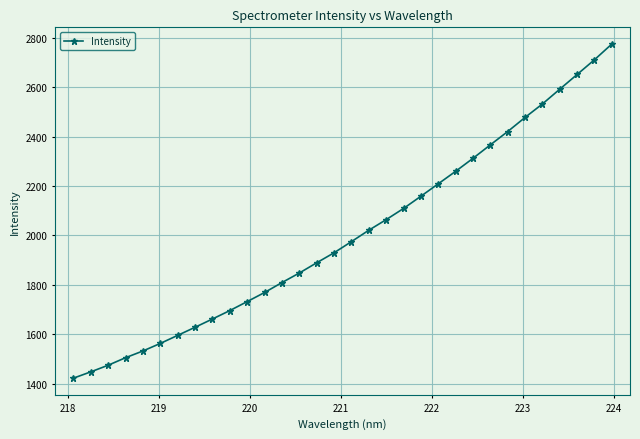

Count the number of values greater than 1974.

16